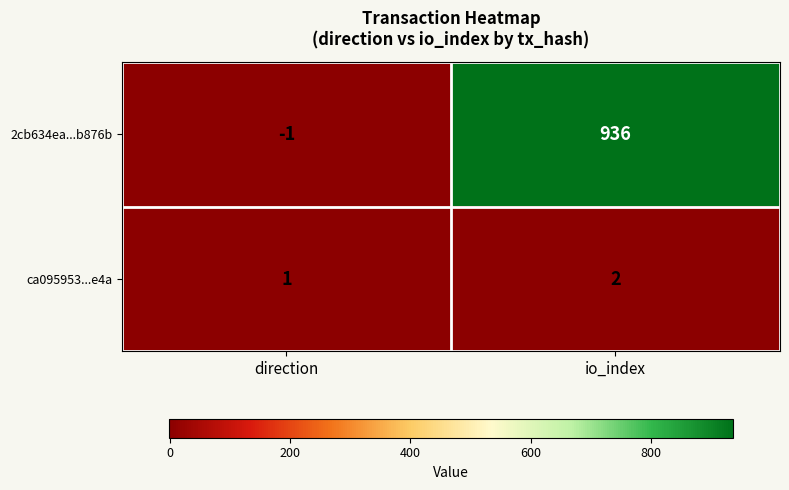

What is the difference between the 2cb634ea...b876b values at direction and io_index?

937